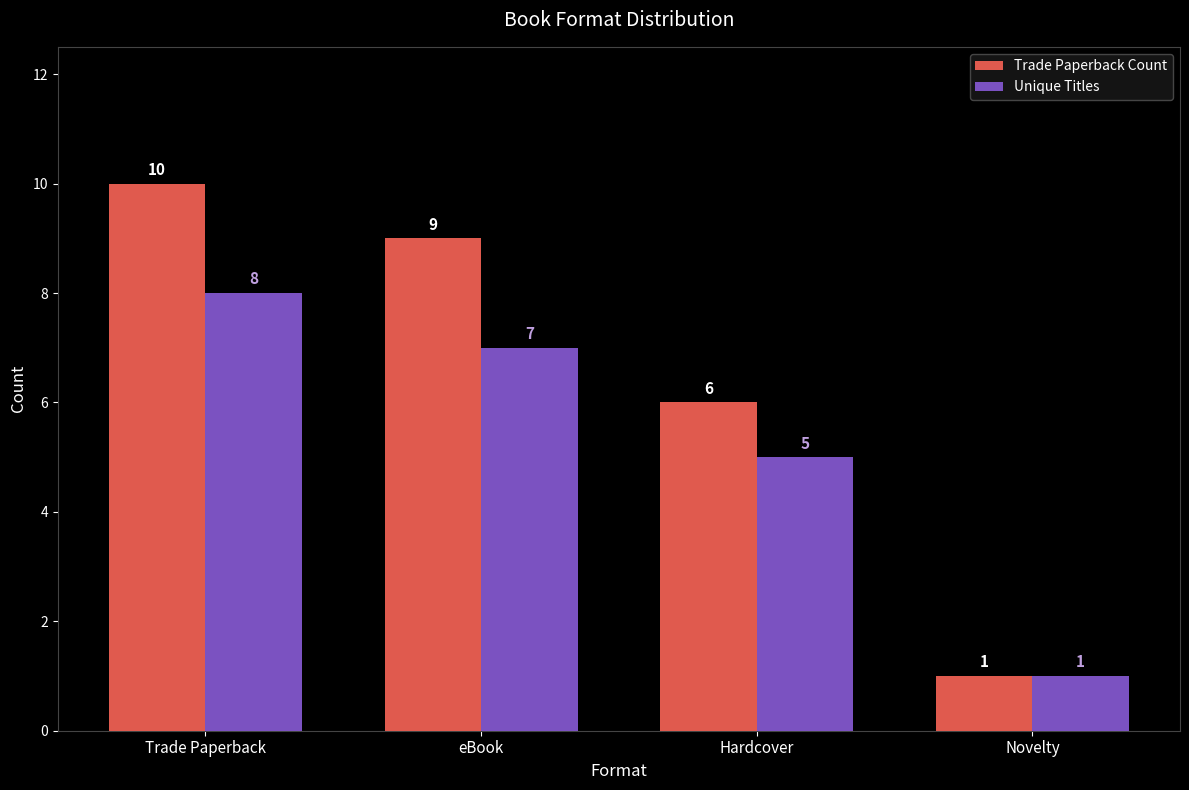

True or false: Trade Paperback Count has a value of 10 at Hardcover.

False